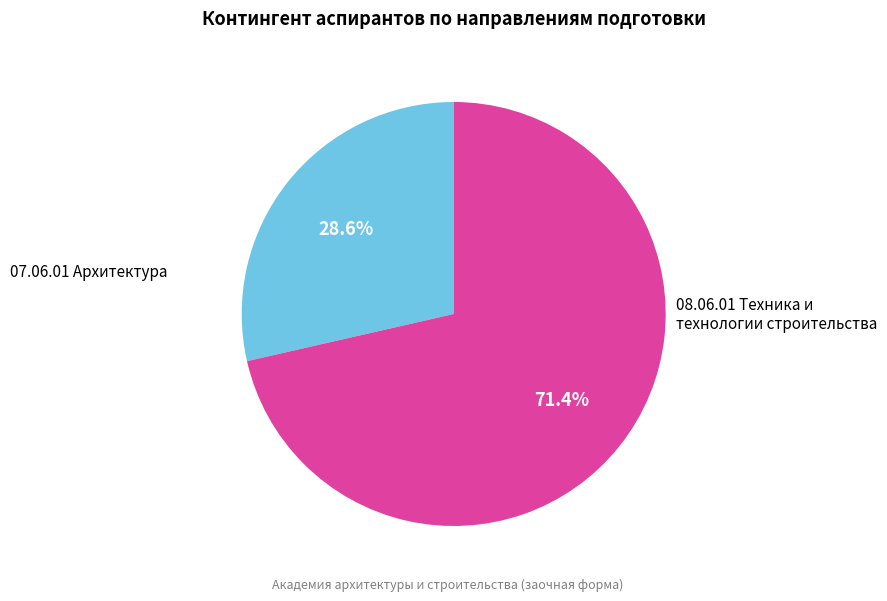

Is there any slice that represents more than half of the pie?

Yes